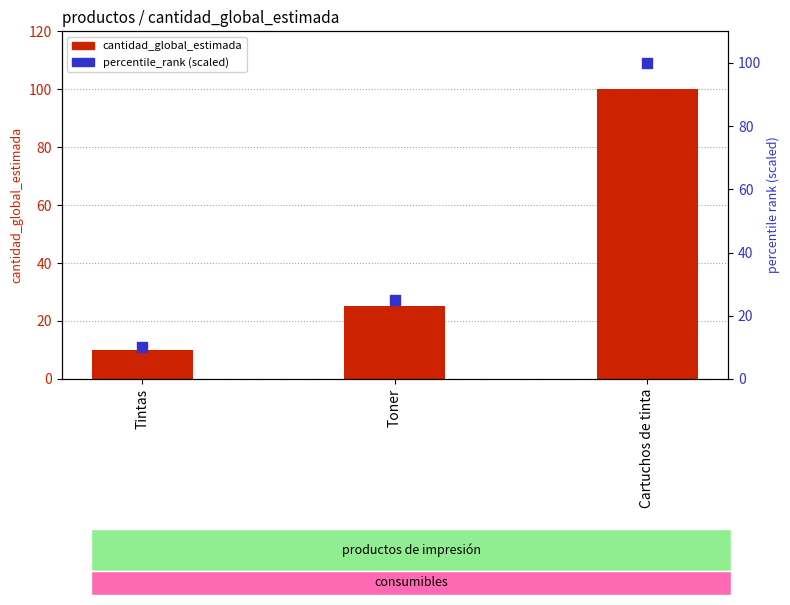

Which series has the largest total across all categories?

cantidad_global_estimada